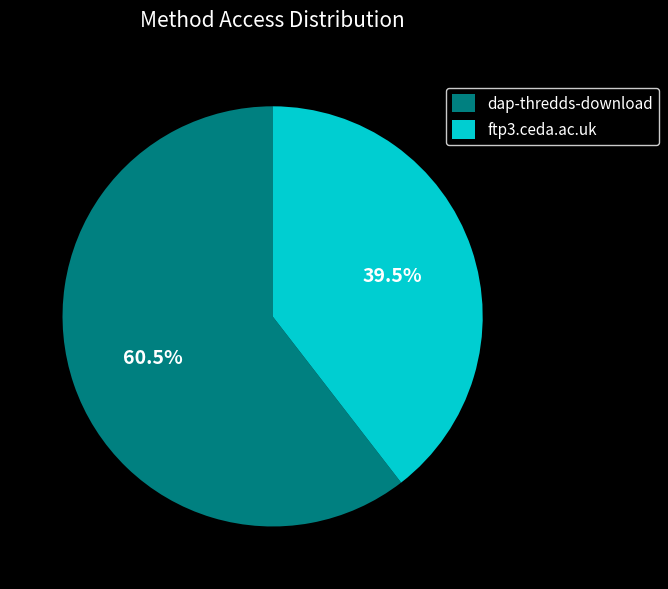

Is there any slice that represents more than half of the pie?

Yes